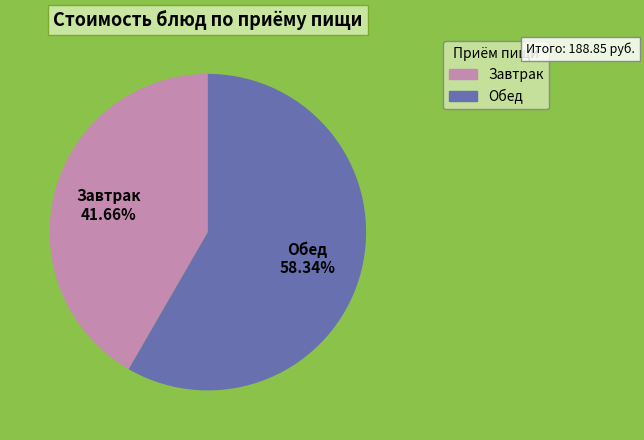

Is there any slice that represents more than half of the pie?

Yes